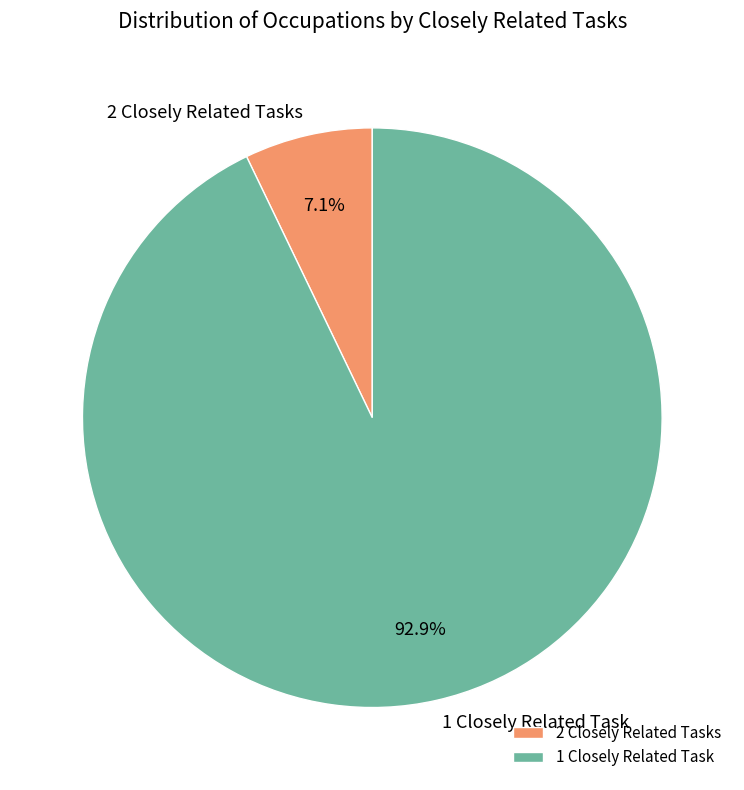

Rank the categories by value from lowest to highest.

2 Closely Related Tasks, 1 Closely Related Task